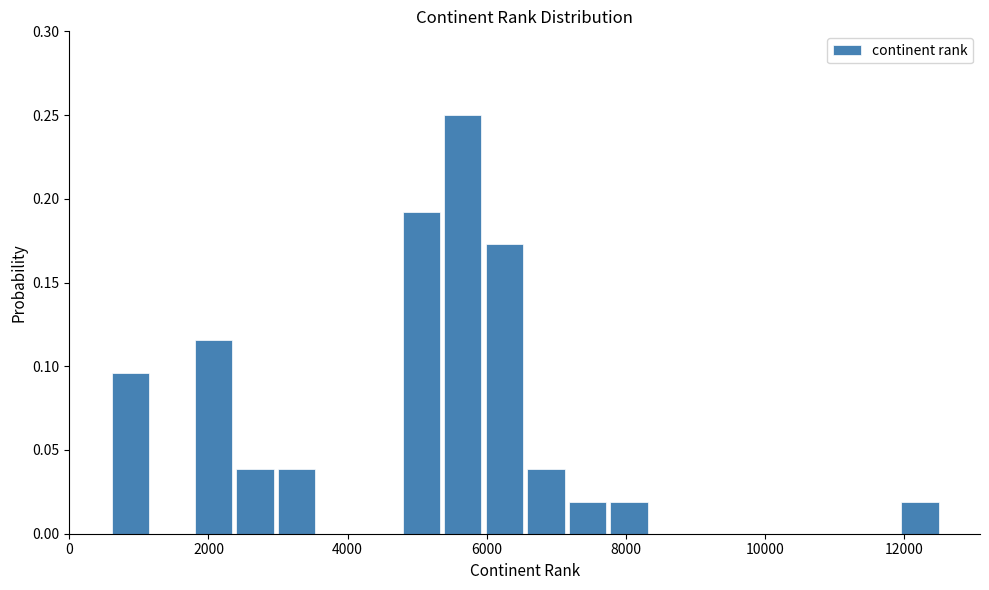

Around what value on the x-axis is the tallest bar? Give the approximate position of its centre, as read against the axis.

5600